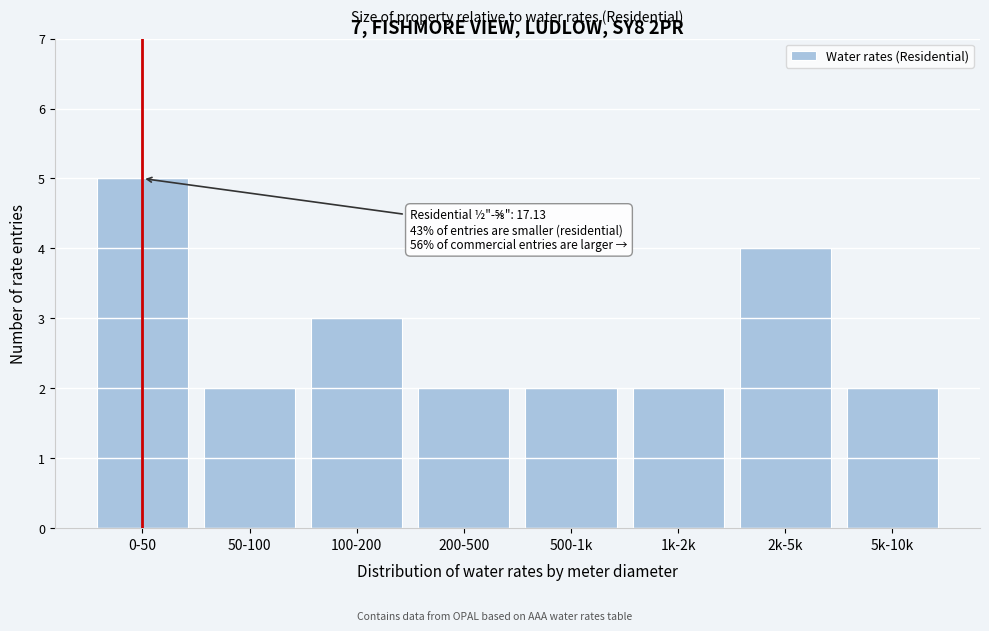

Reading left to right, transcribe all the data shown in this chart.

0-50=5	50-100=2	100-200=3	200-500=2	500-1k=2	1k-2k=2	2k-5k=4	5k-10k=2